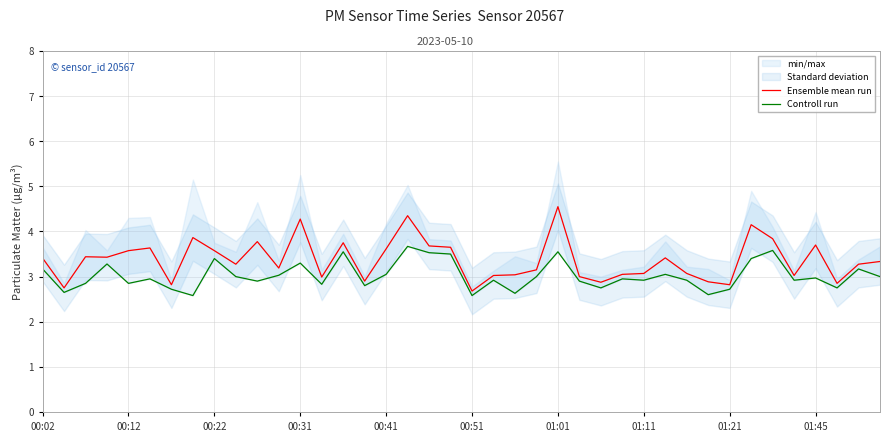

What is the label of the 1st point from the right?

39